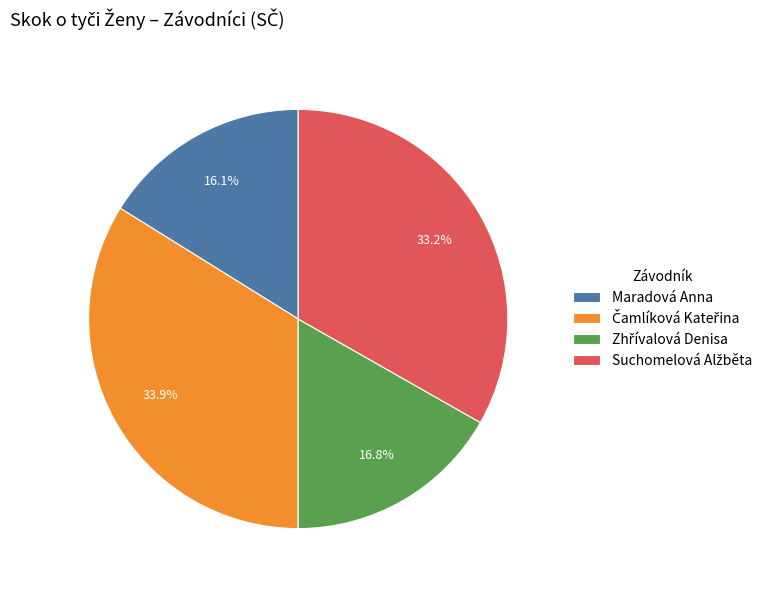

Is there any slice that represents more than half of the pie?

No